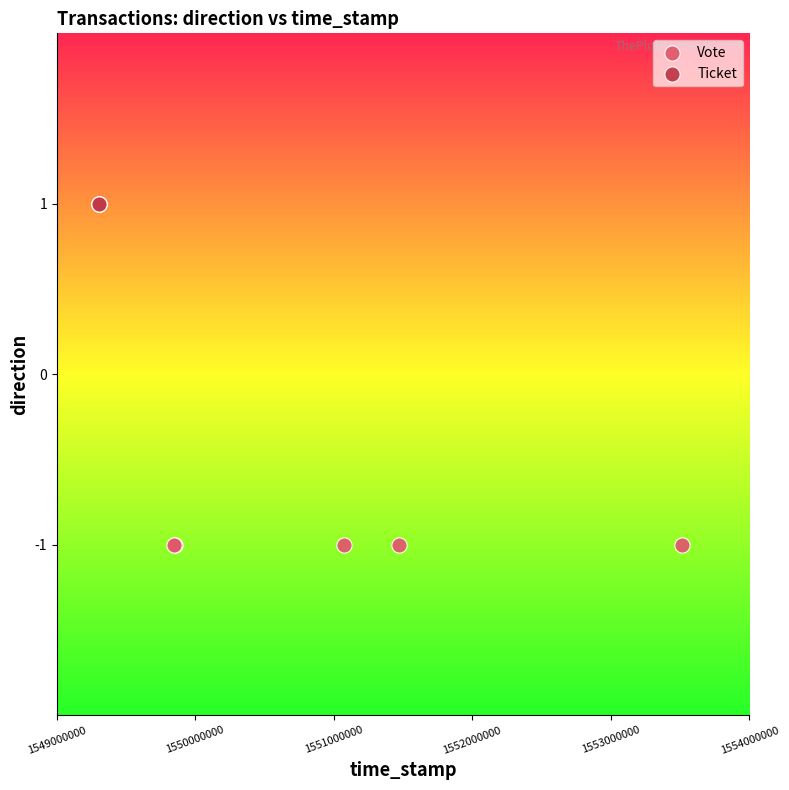

What are all the series names shown in the legend?

Vote, Ticket